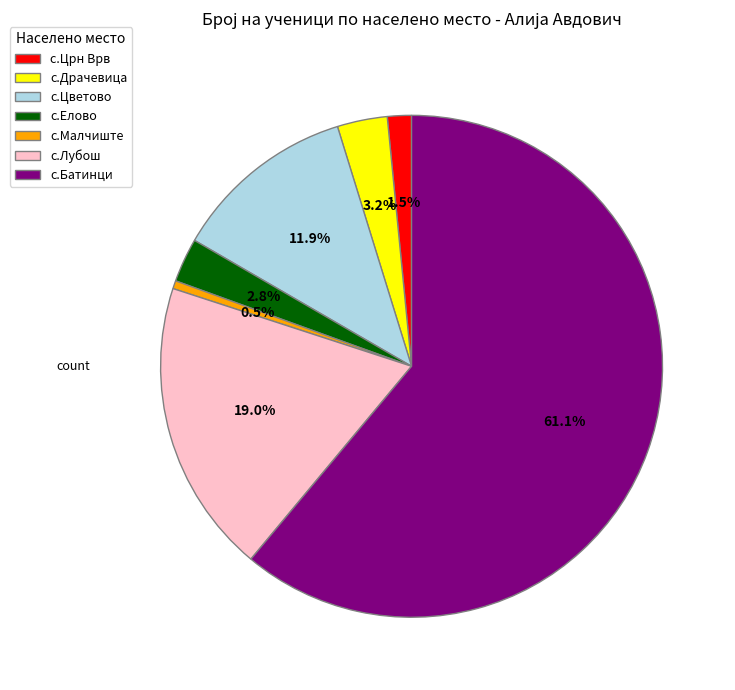

What is the majority slice?

с.Батинци